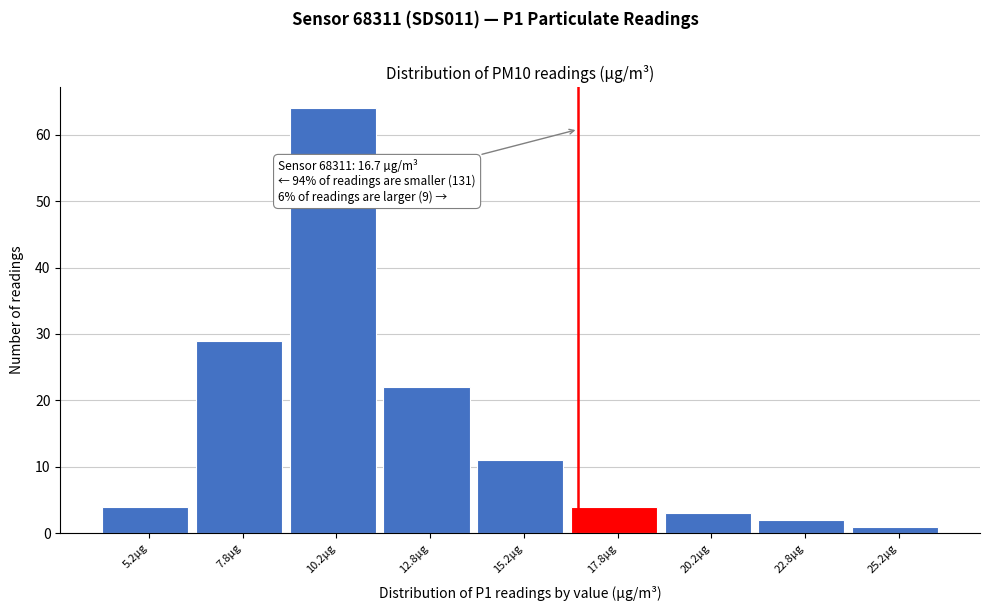

Which range on the x-axis has the tallest bar?

9.0 to 11.5